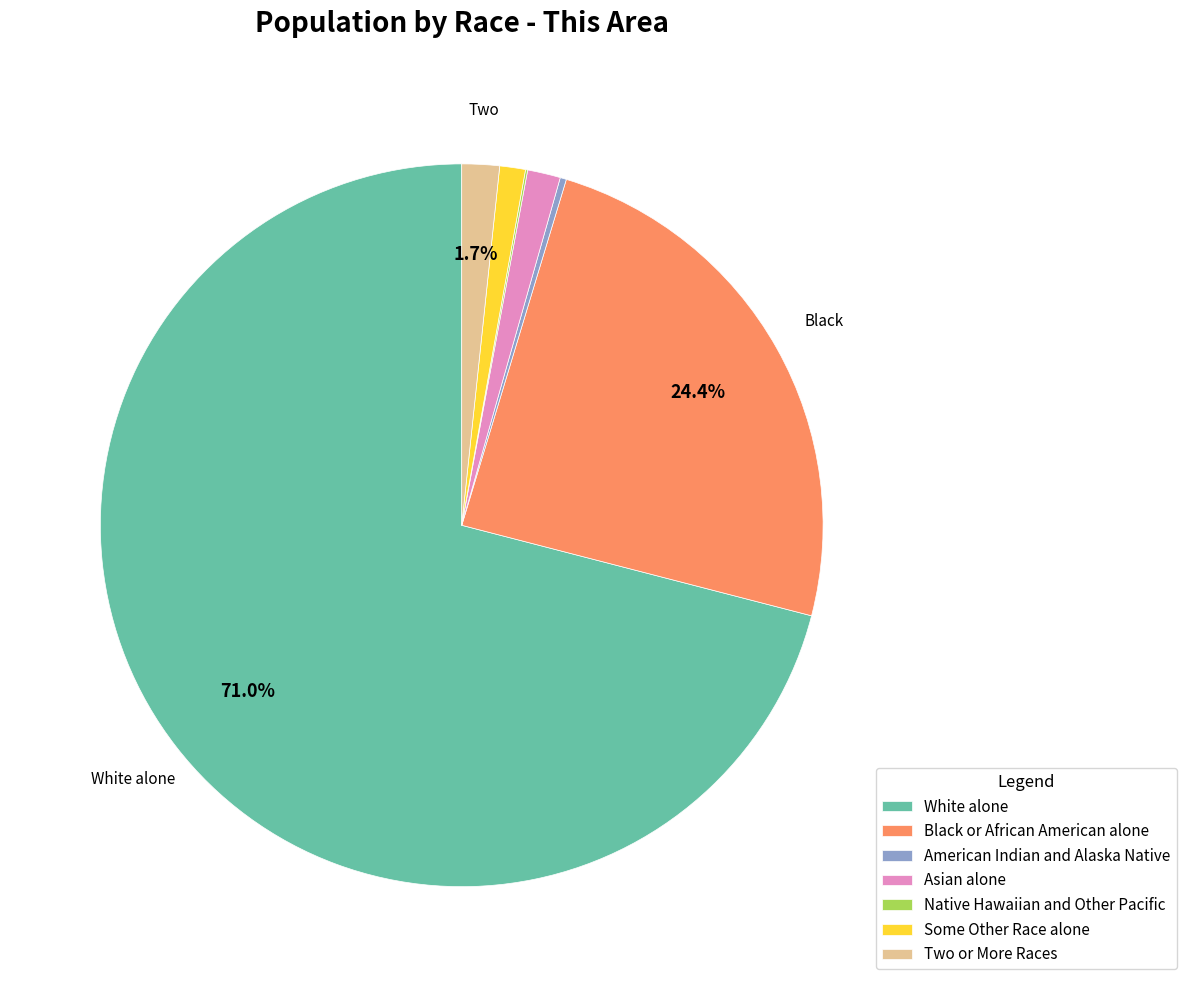

What percentage is the Some Other Race alone slice, to the nearest percent?

1%